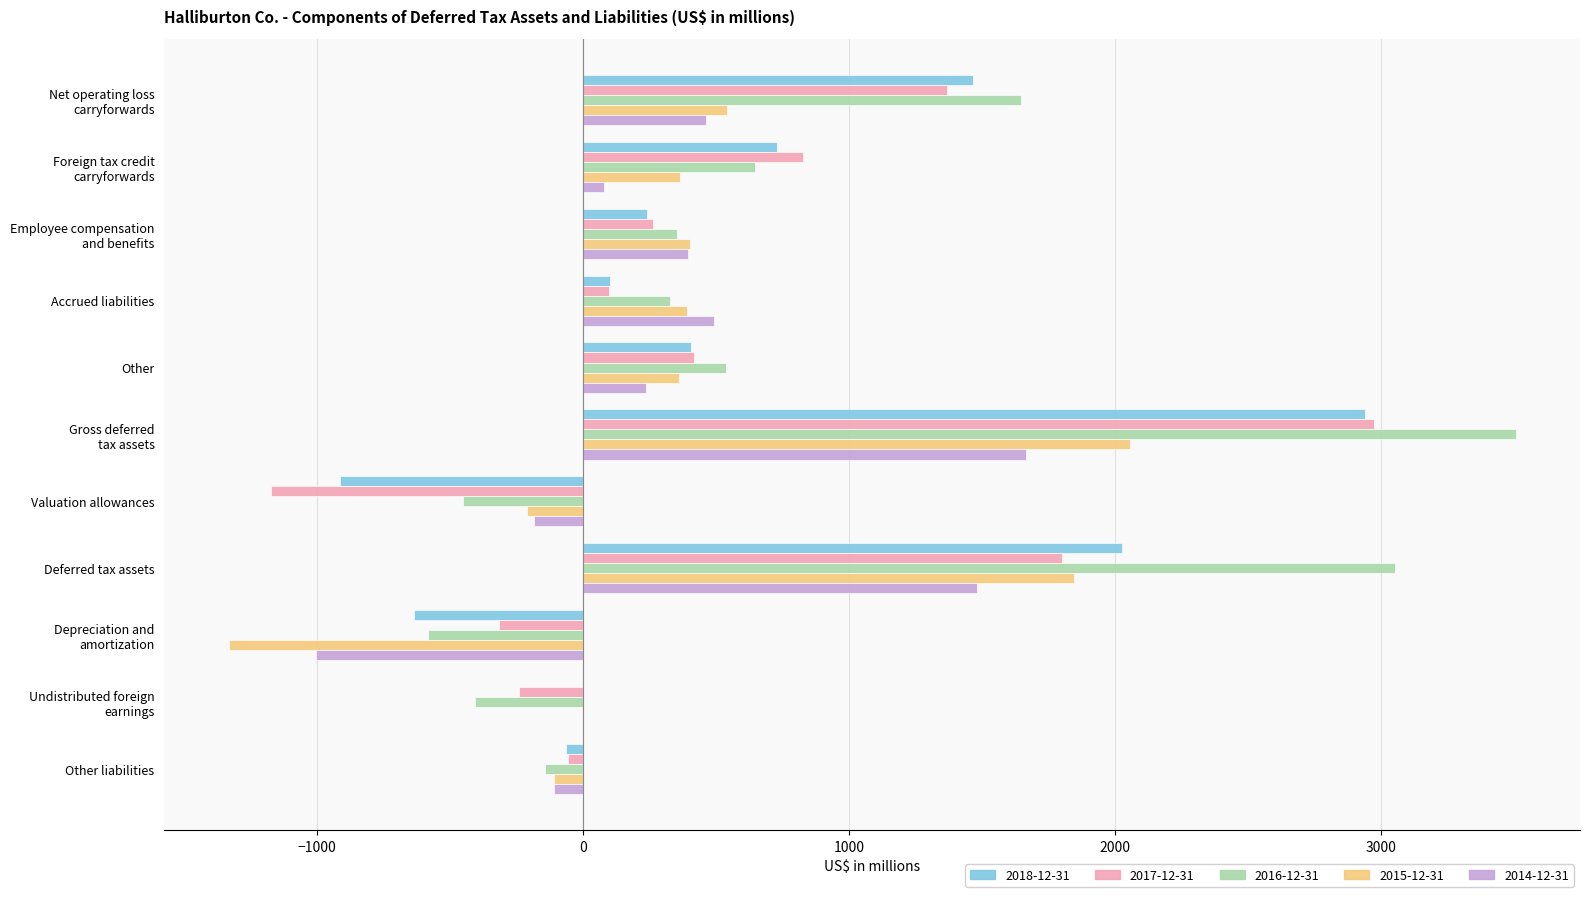

Is the value of 2017-12-31 at Deferred tax assets greater than the value of 2015-12-31 at Accrued liabilities?

Yes